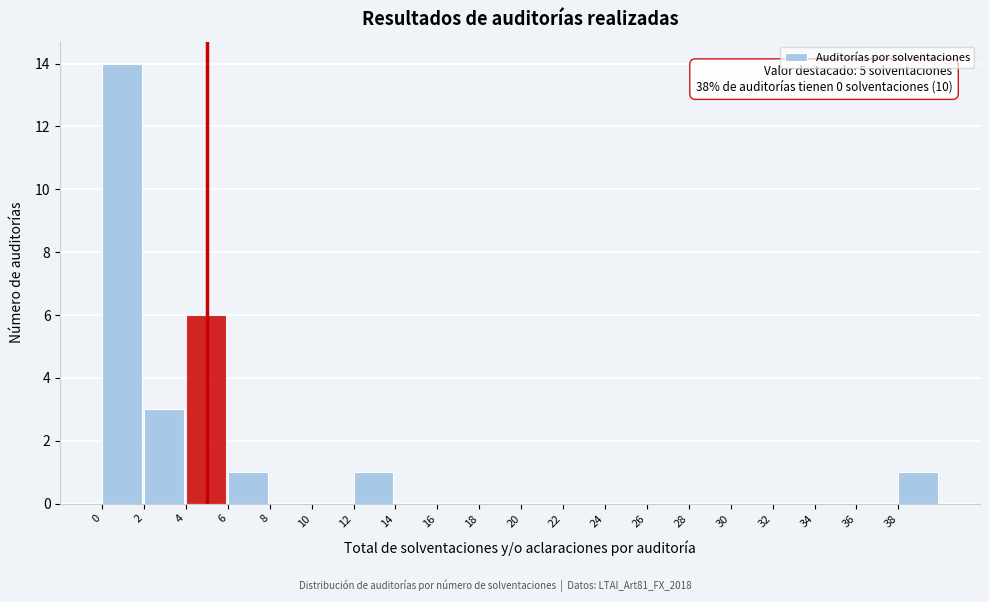

Which range on the x-axis has the tallest bar?

0 to 2